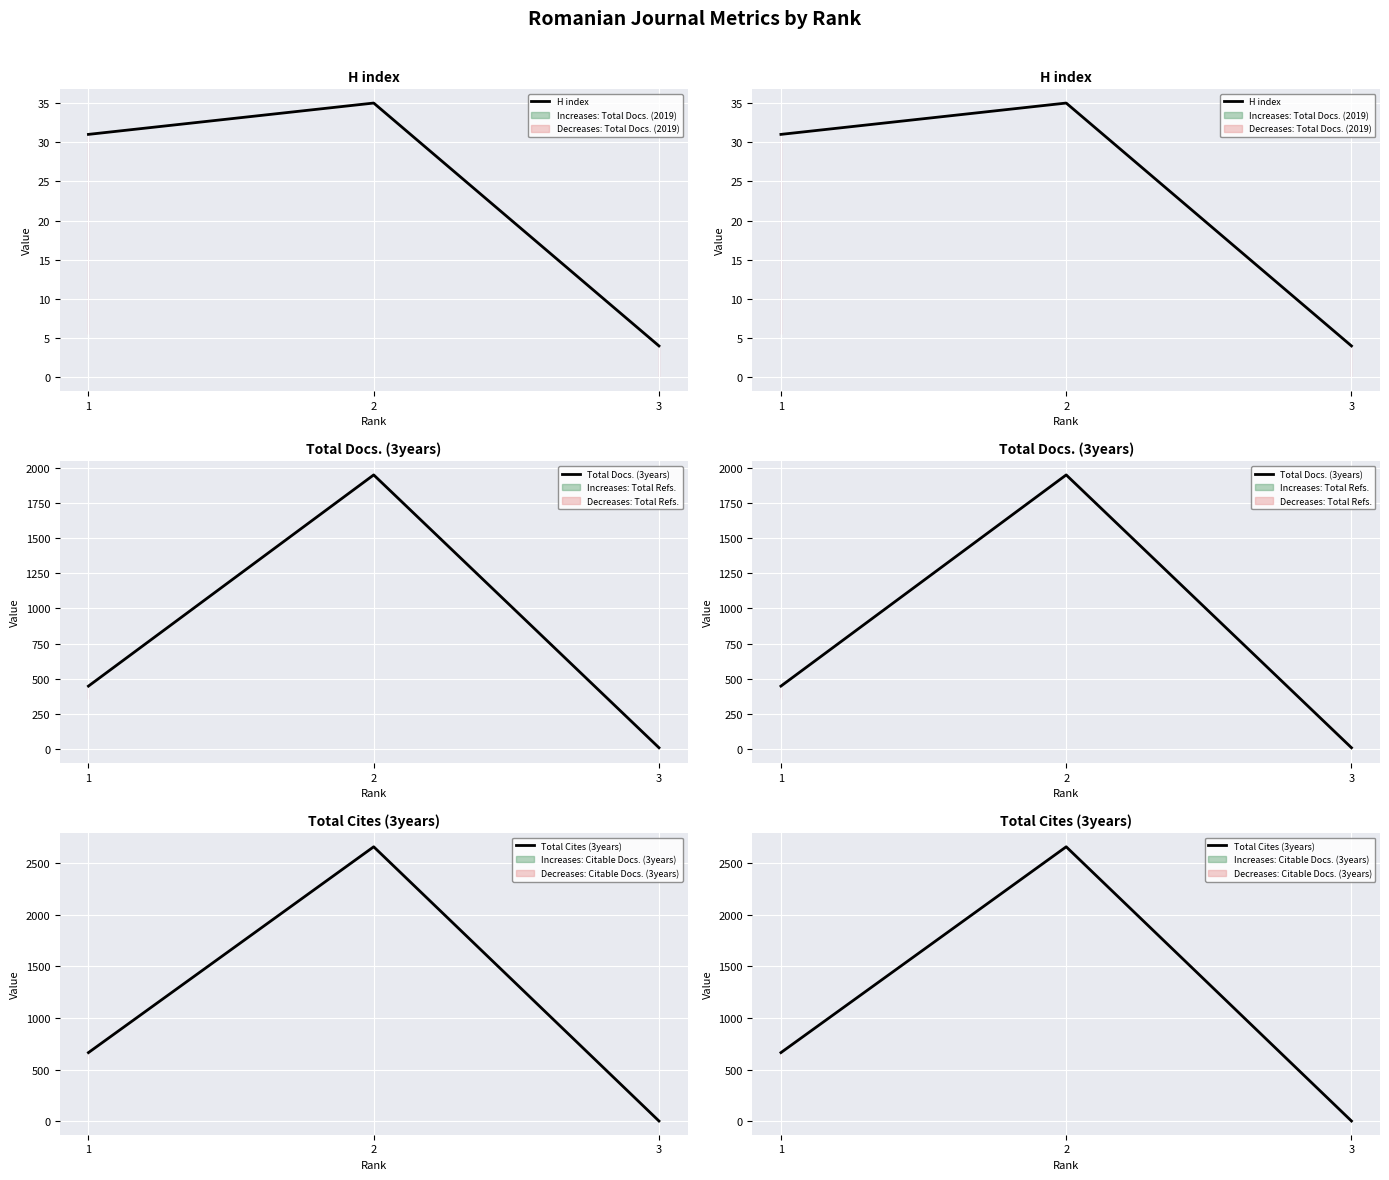

Is the value of Total Cites (3years) at 3 greater than the value of Total Docs. (3years) at 1?

No